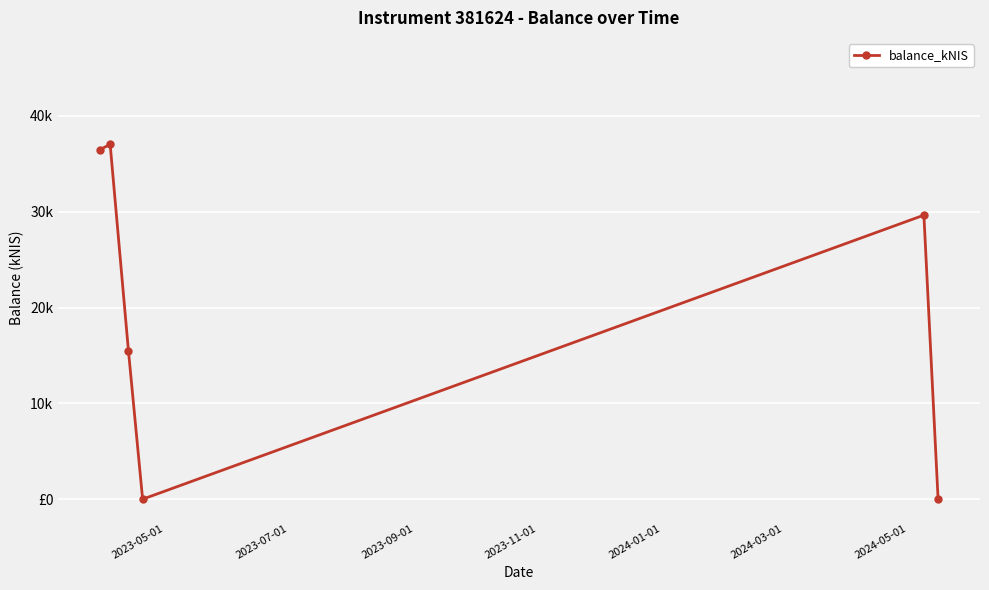

Is this an area chart (filled region under the line)?

No